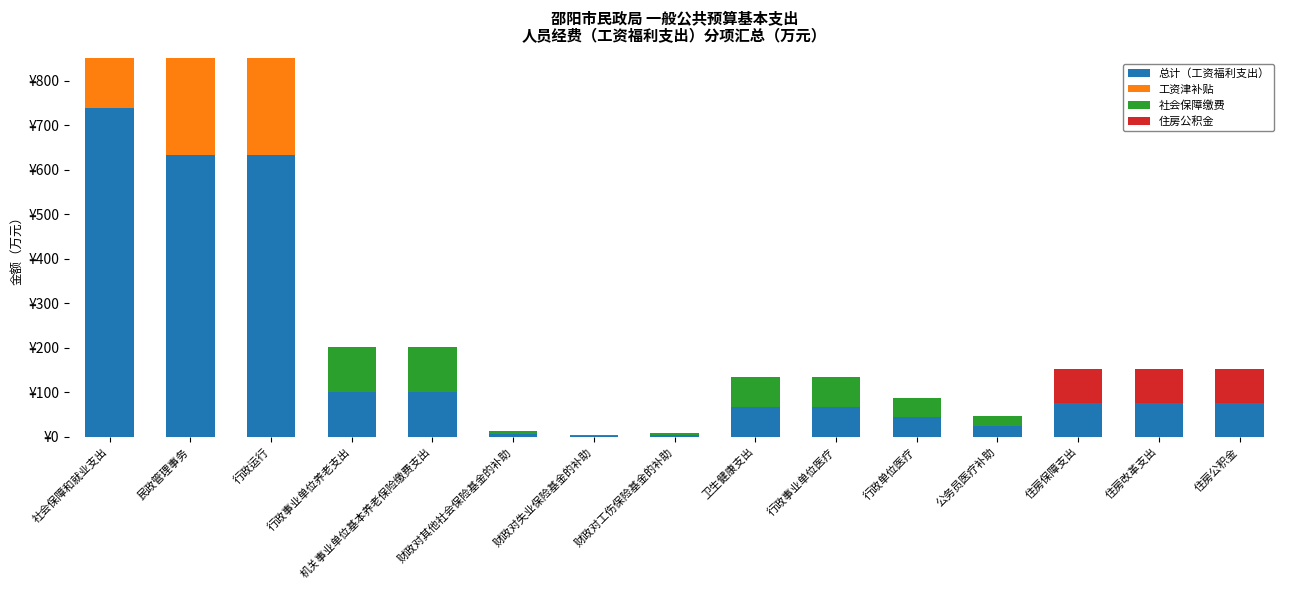

How many values in the 社会保障缴费 series exceed 6?

8